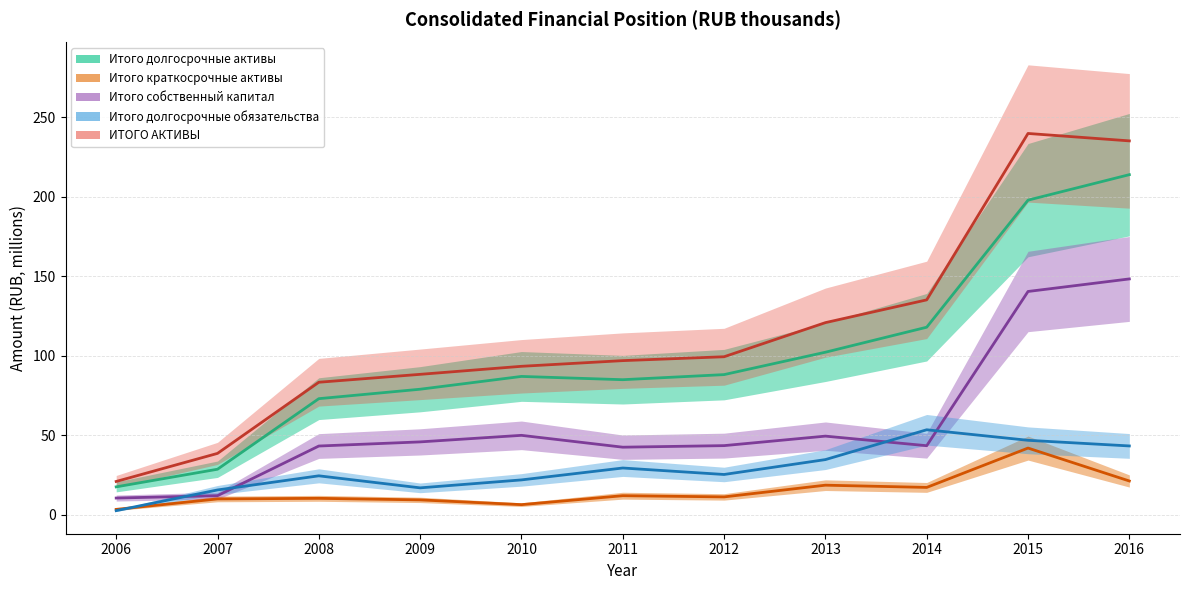

True or false: ИТОГО АКТИВЫ has more than 0 interior local peaks.

True